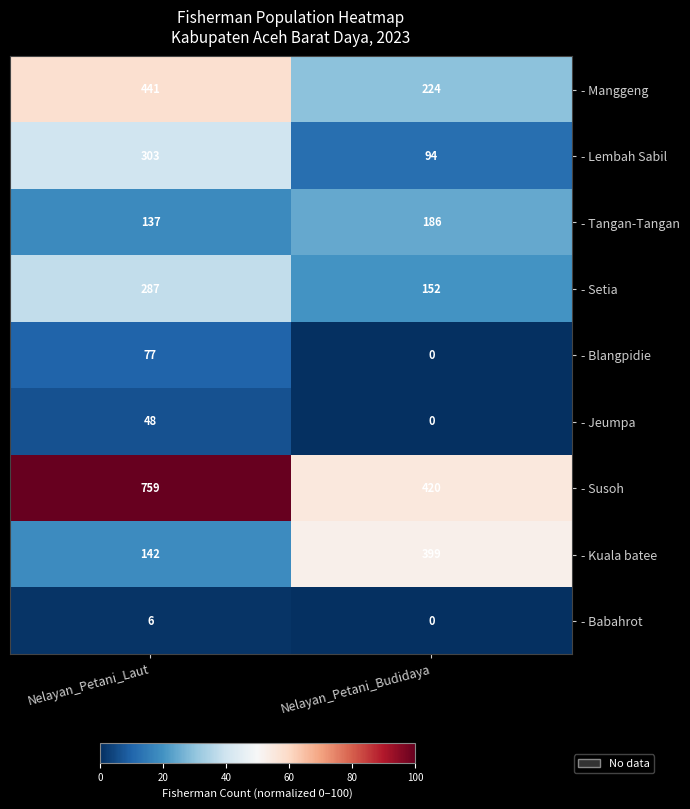

Reading right to left, transcribe all the data shown in this chart.

- Manggeng: Nelayan_Petani_Budidaya=224	Nelayan_Petani_Laut=441
- Lembah Sabil: Nelayan_Petani_Budidaya=94	Nelayan_Petani_Laut=303
- Tangan-Tangan: Nelayan_Petani_Budidaya=186	Nelayan_Petani_Laut=137
- Setia: Nelayan_Petani_Budidaya=152	Nelayan_Petani_Laut=287
- Blangpidie: Nelayan_Petani_Budidaya=0	Nelayan_Petani_Laut=77
- Jeumpa: Nelayan_Petani_Budidaya=0	Nelayan_Petani_Laut=48
- Susoh: Nelayan_Petani_Budidaya=420	Nelayan_Petani_Laut=759
- Kuala batee: Nelayan_Petani_Budidaya=399	Nelayan_Petani_Laut=142
- Babahrot: Nelayan_Petani_Budidaya=0	Nelayan_Petani_Laut=6